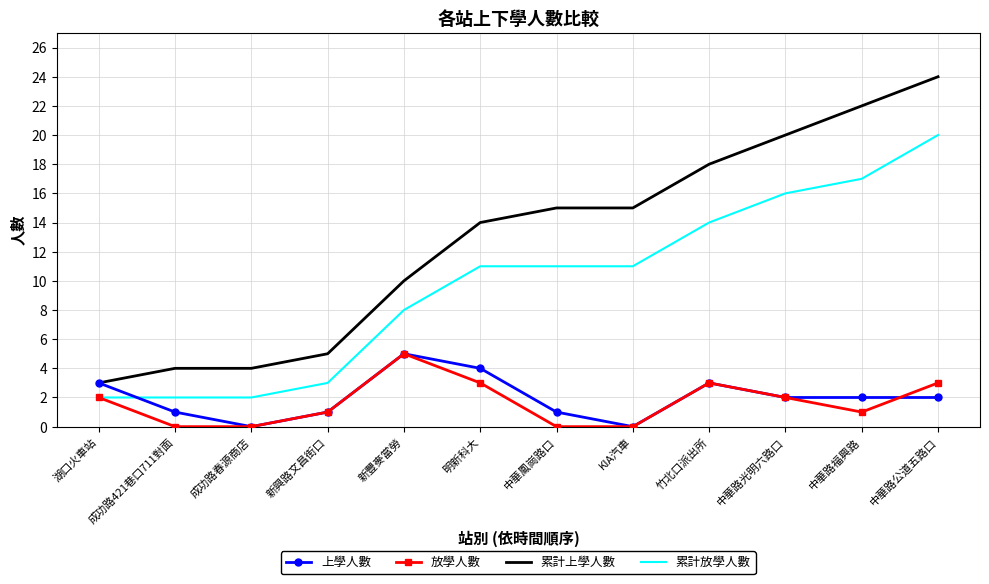

What is the greatest value displayed?

24